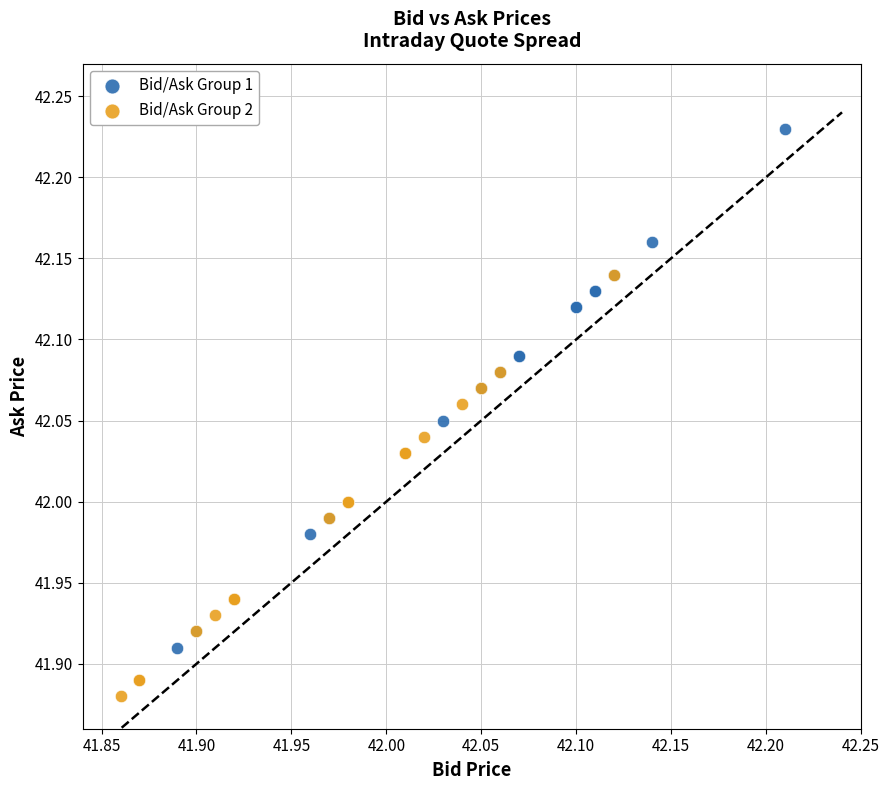

What are all the series names shown in the legend?

Bid/Ask Group 1, Bid/Ask Group 2